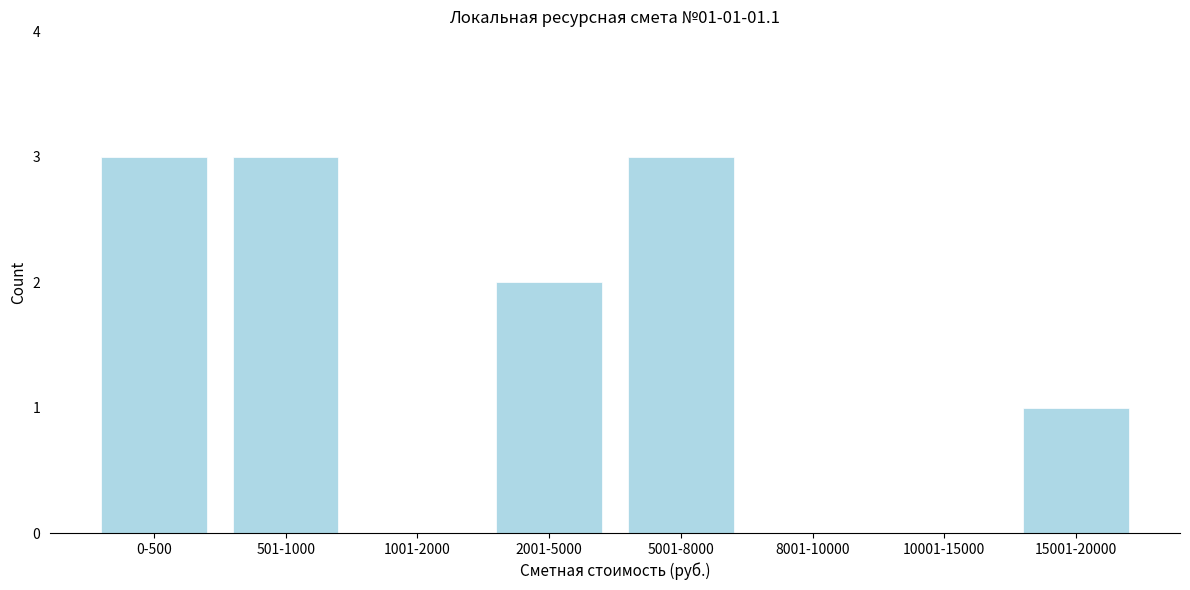

Reading left to right, list all the values displayed in this chart.

0-500=3	501-1000=3	1001-2000=0	2001-5000=2	5001-8000=3	8001-10000=0	10001-15000=0	15001-20000=1